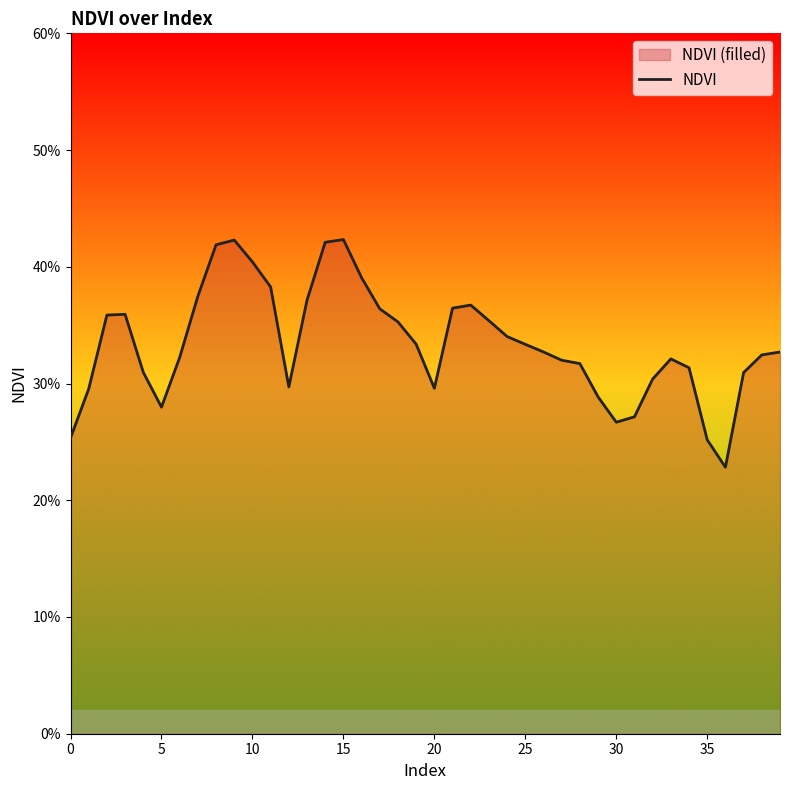

The chart shows a value of 0.6 at 9. True or false?

False